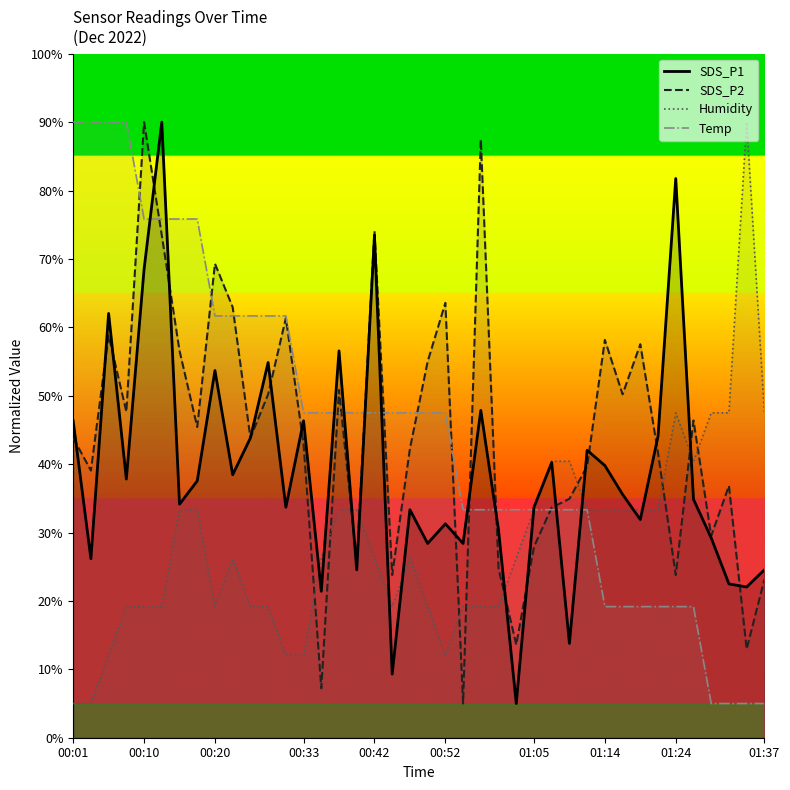

What is the difference between the maximum and minimum values in the Humidity_line series?

85.0